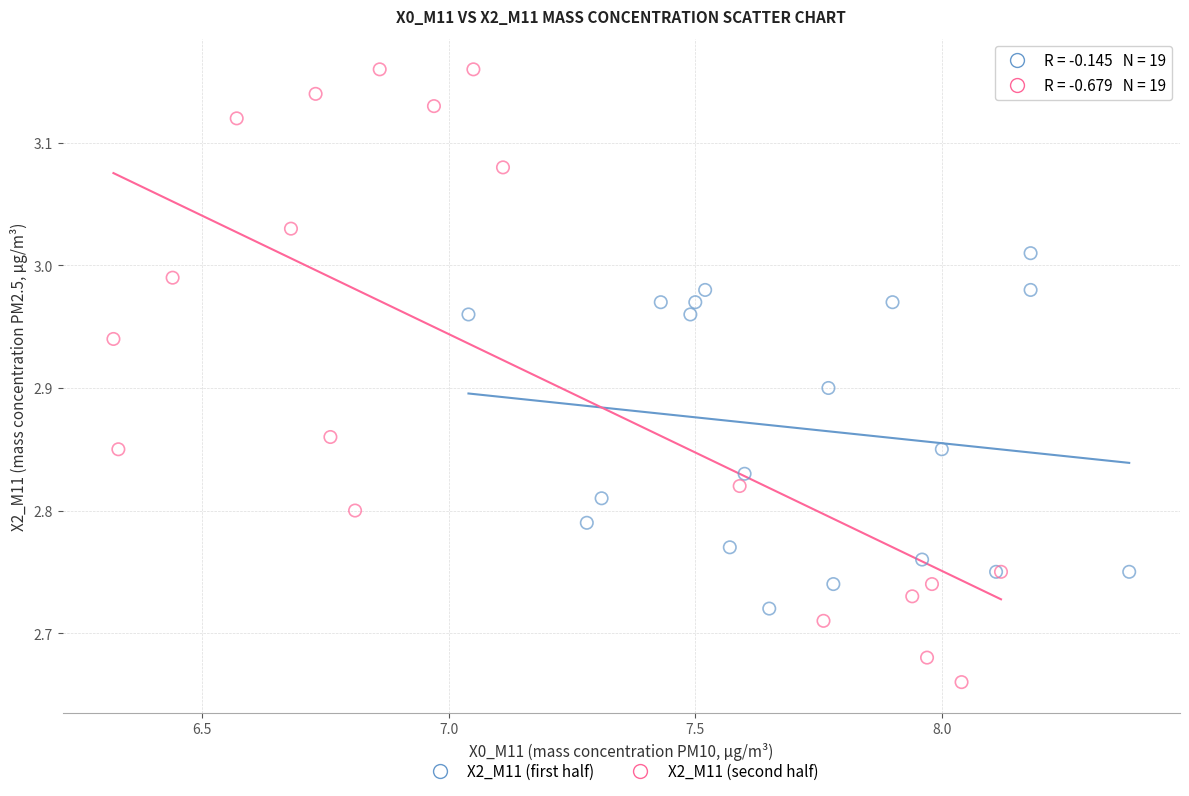

What are all the series names shown in the legend?

X2_M11 (first half), X2_M11 (second half)